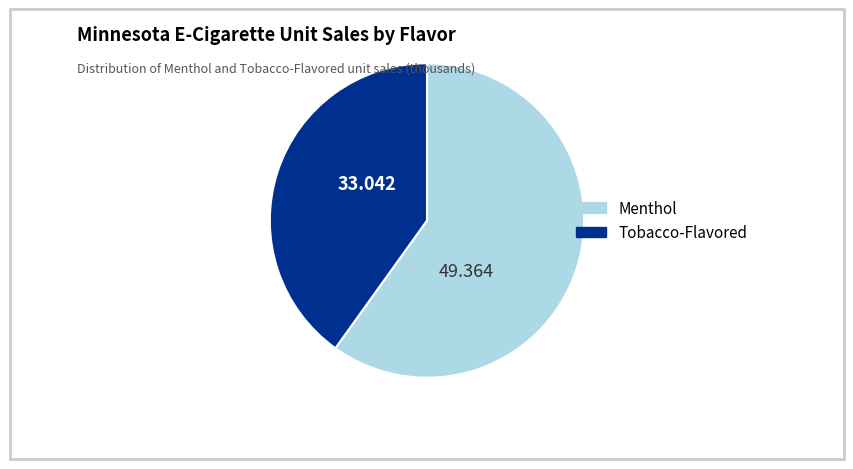

What is the smallest slice in the pie chart?

Tobacco-Flavored